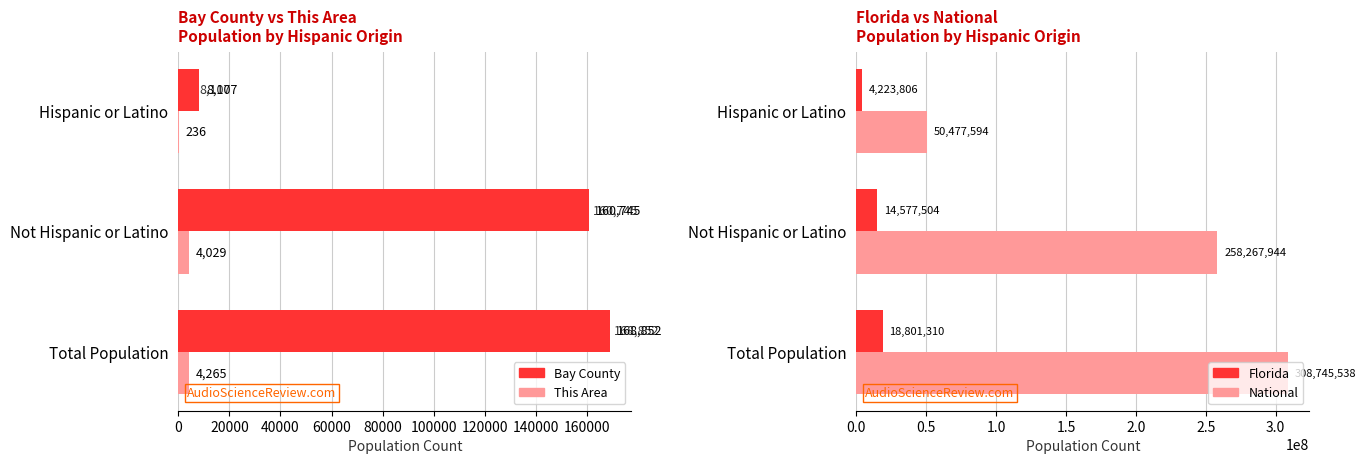

What is the minimum value shown in the chart?

236